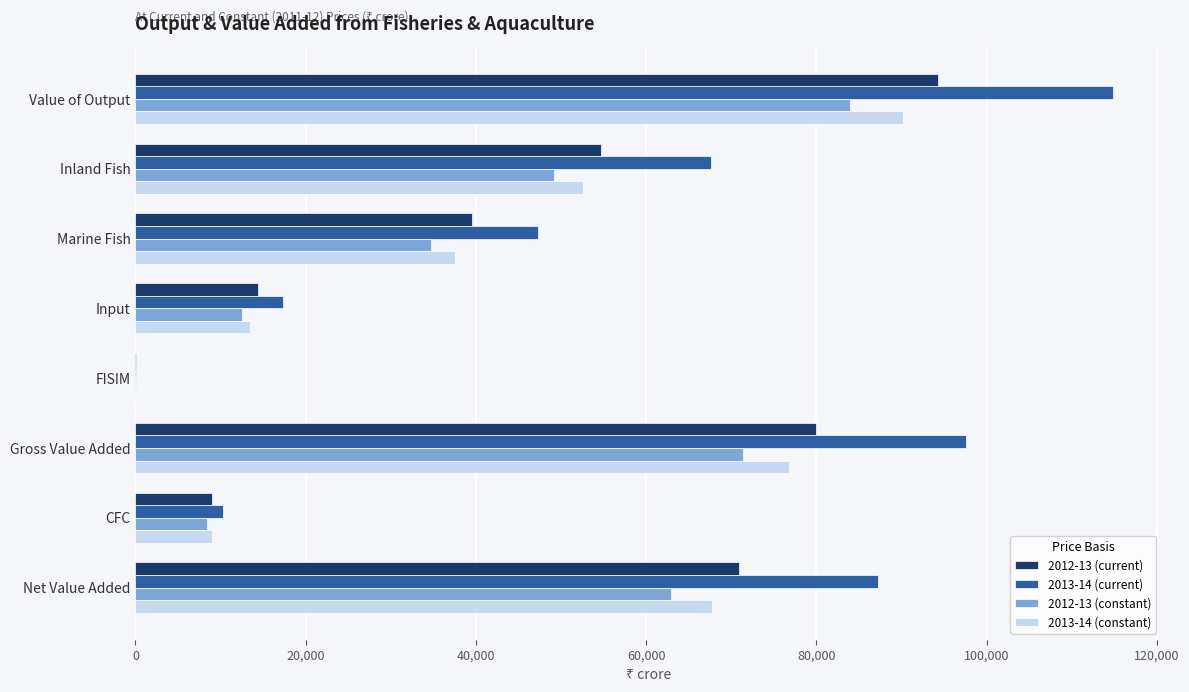

What is the average value of the 2012-13 (current) series?

45348